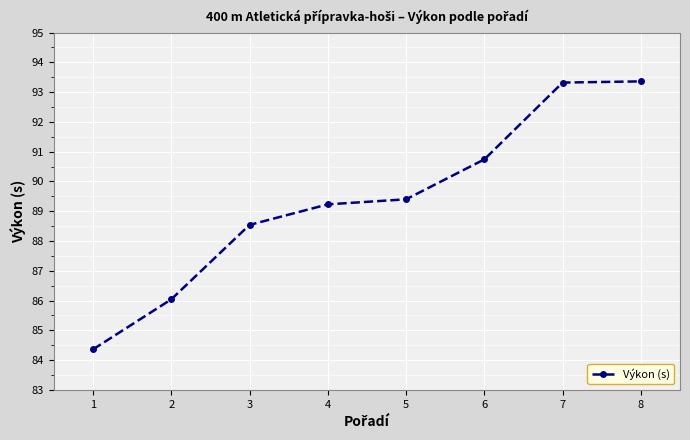

The chart shows a value of 89.4 at 5. True or false?

True